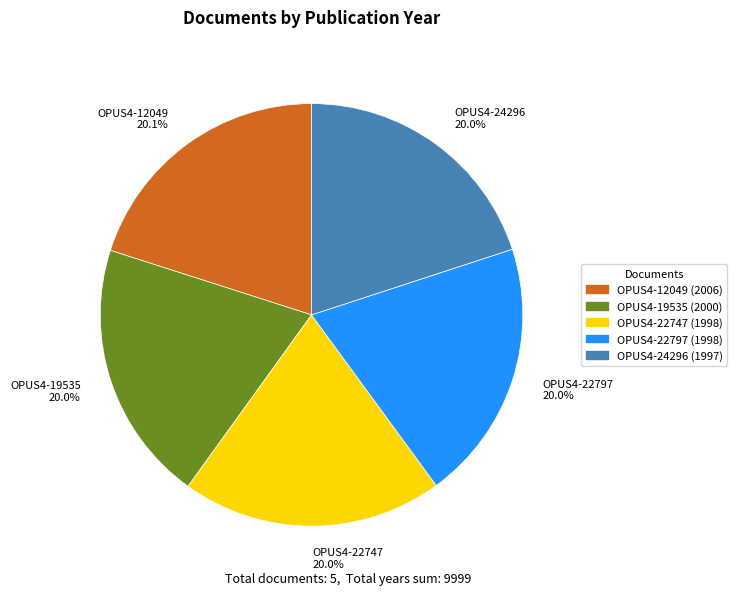

True or false: OPUS4-12049 accounts for 20% of the total.

True